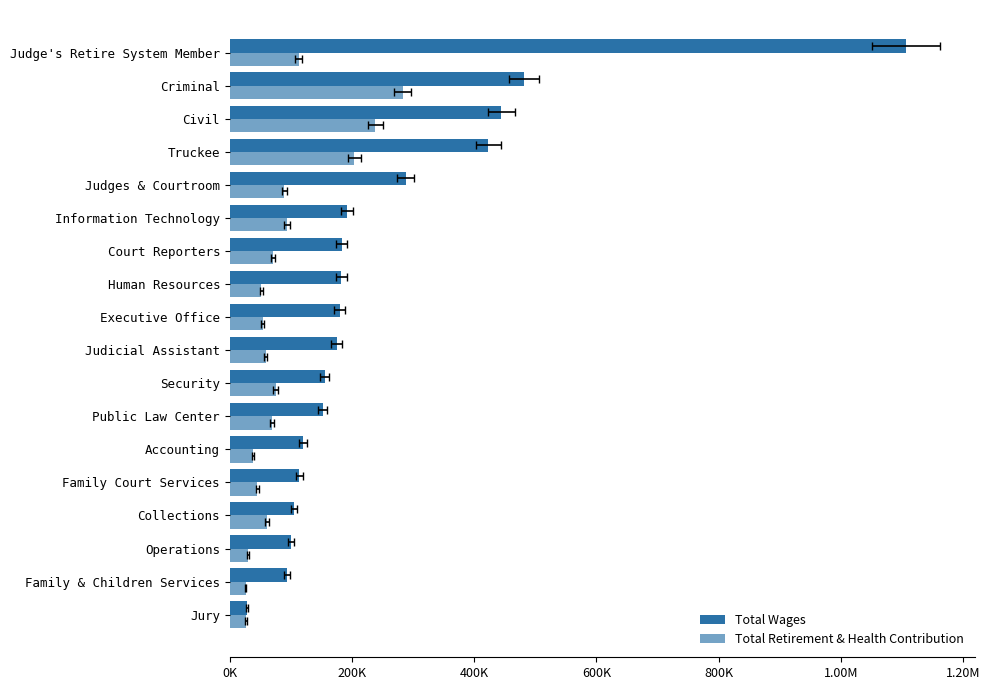

How many distinct data groups are displayed?

2